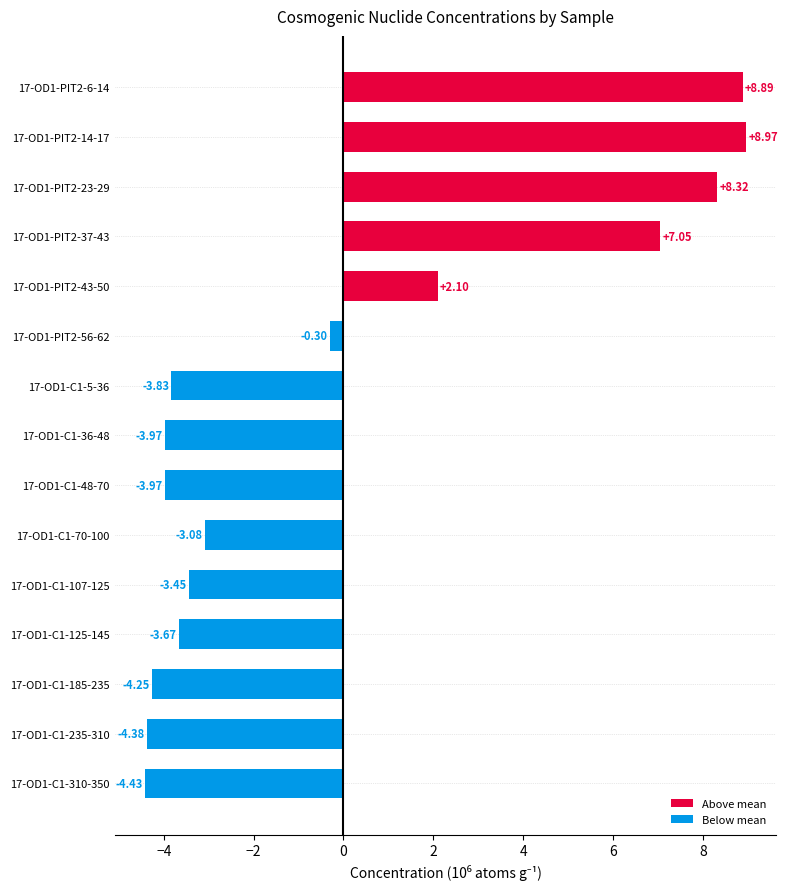

What is the sum of the values at 17-OD1-C1-235-310 and 17-OD1-PIT2-43-50?

-2.3